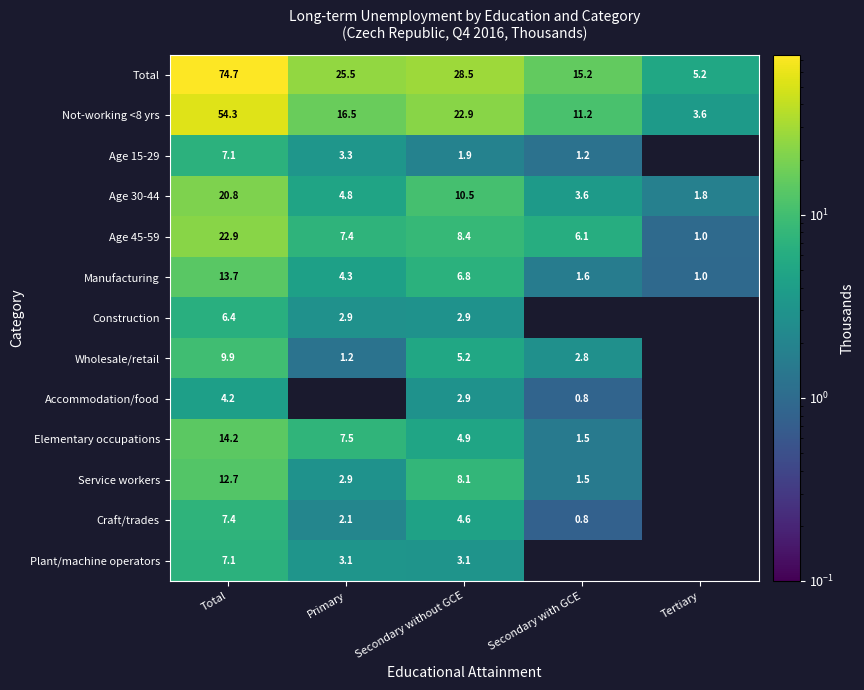

Rank the categories by Total value from lowest to highest.

Tertiary, Secondary with GCE, Primary, Secondary without GCE, Total